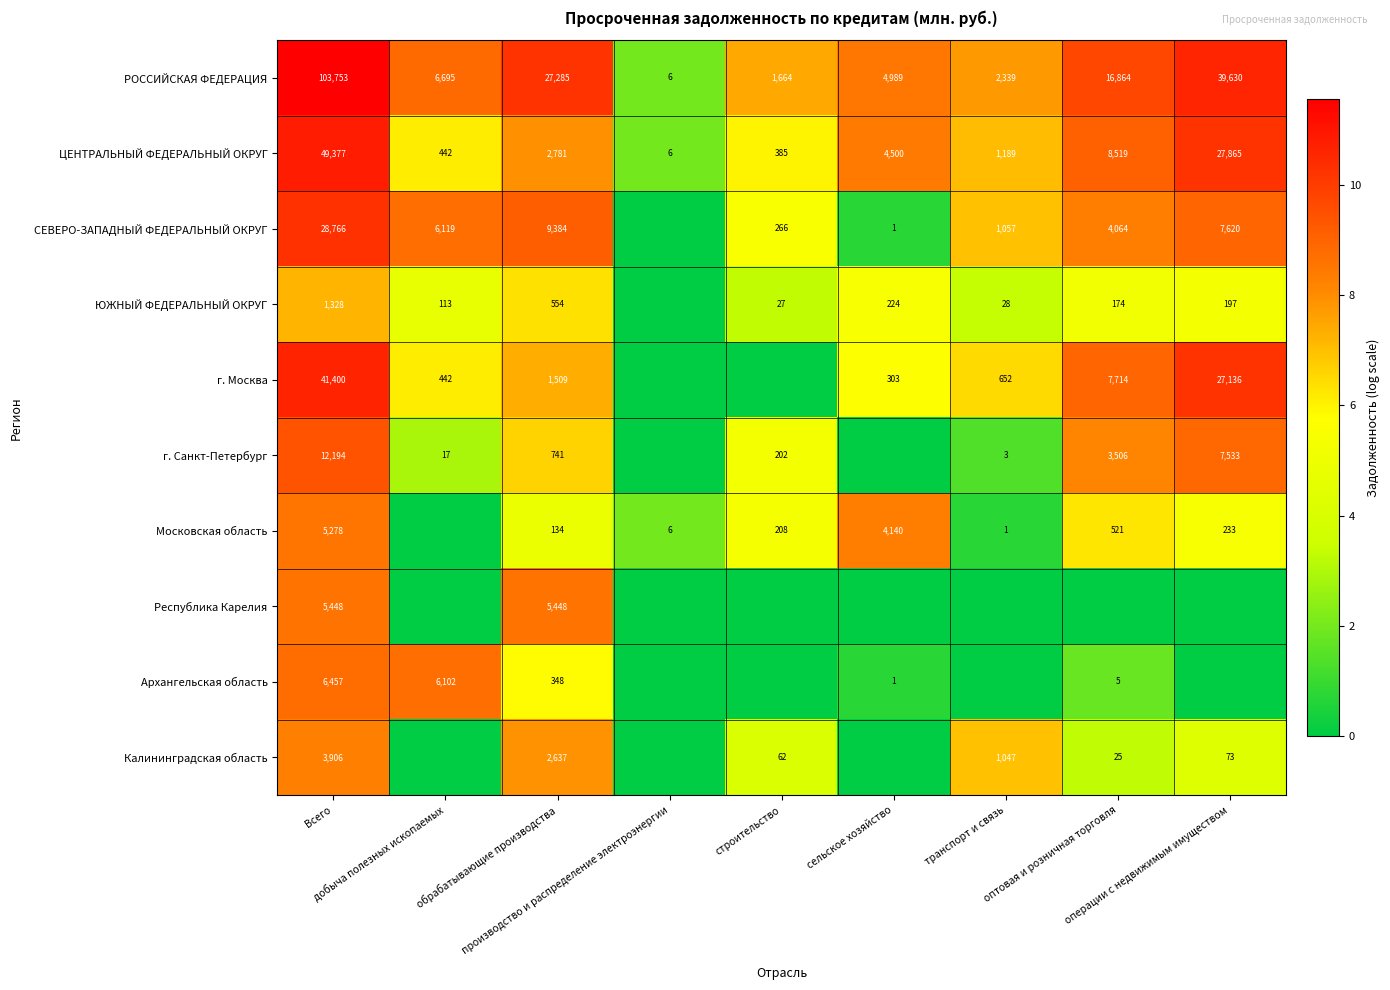

What is the average value of the ЦЕНТРАЛЬНЫЙ ФЕДЕРАЛЬНЫЙ ОКРУГ series?

10563